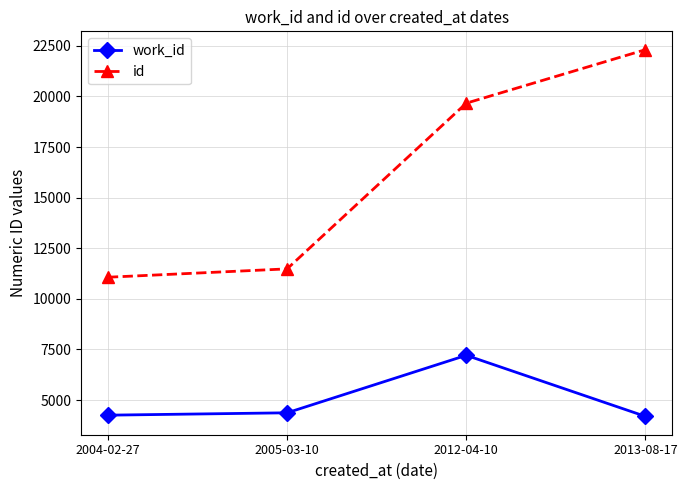

True or false: work_id and id cross at least once.

False